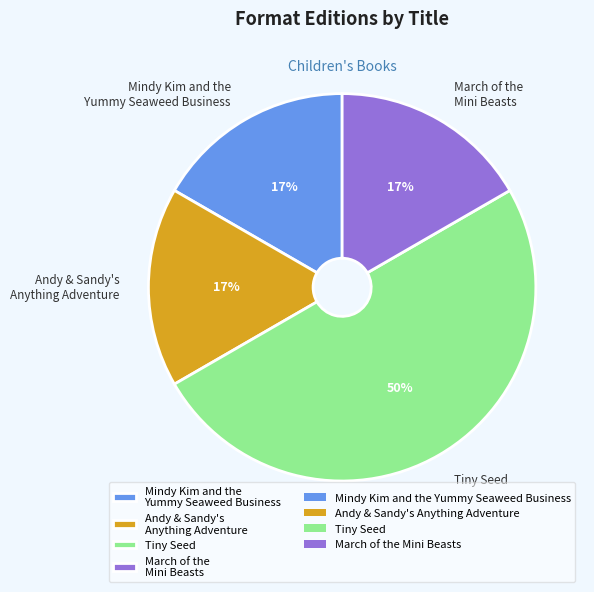

Does March of the Mini Beasts represent more than half of the total?

No